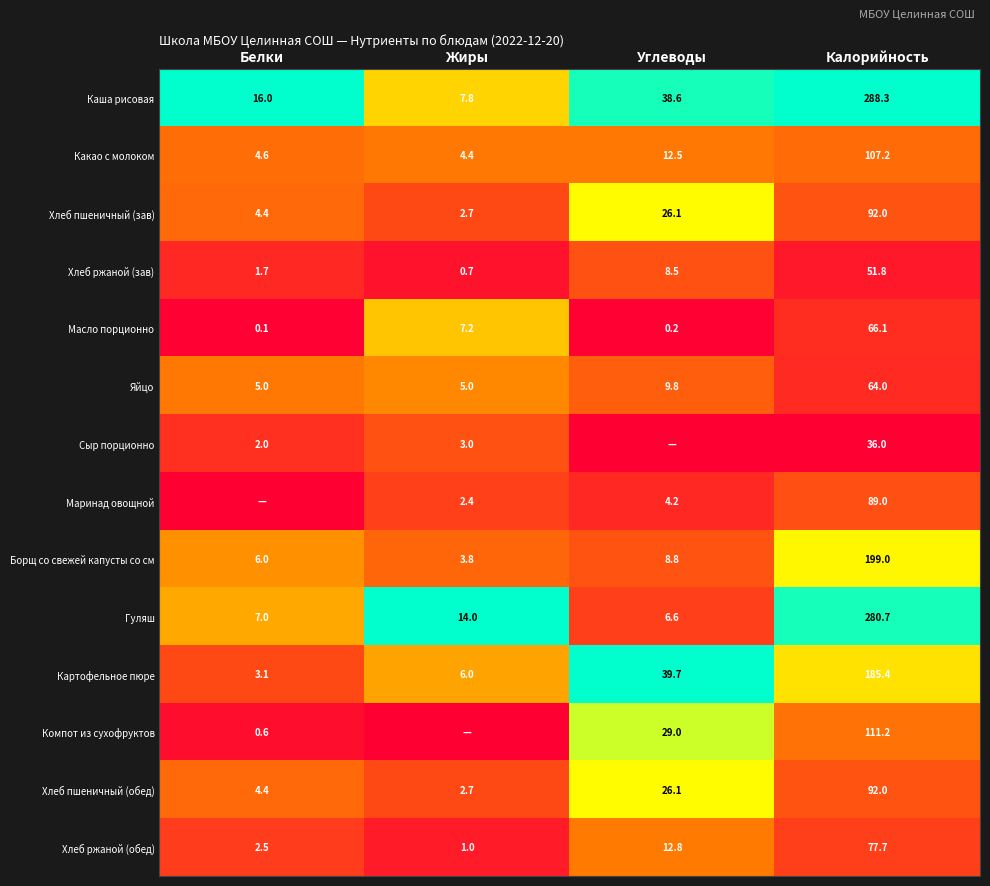

At which label does Какао с молоком reach its peak?

Калорийность